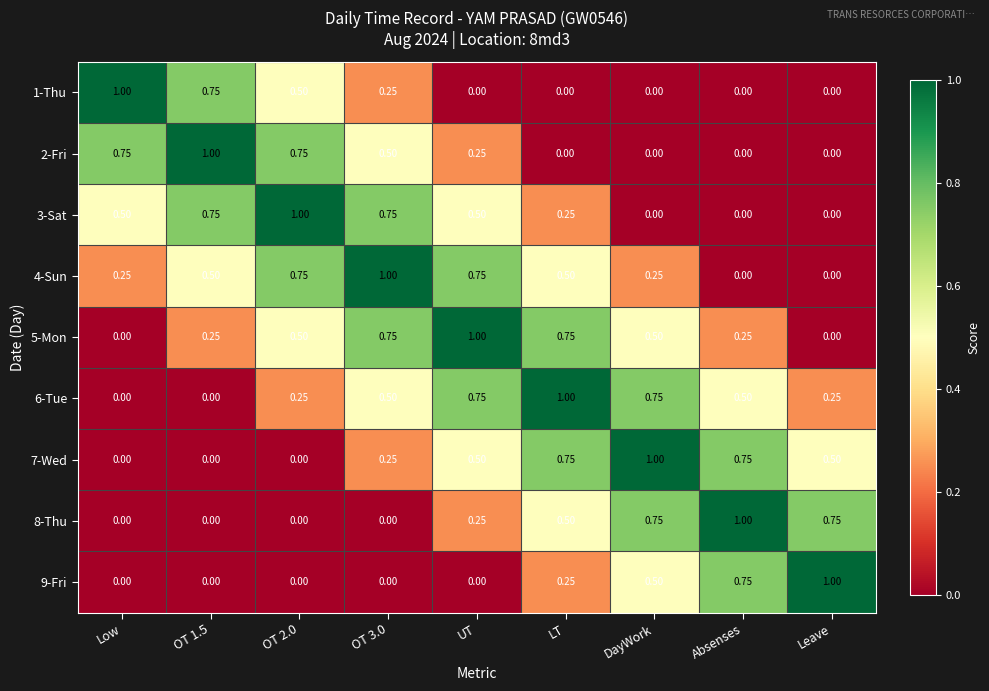

Is the value of 7-Wed at OT 2.0 greater than the value of 4-Sun at UT?

No